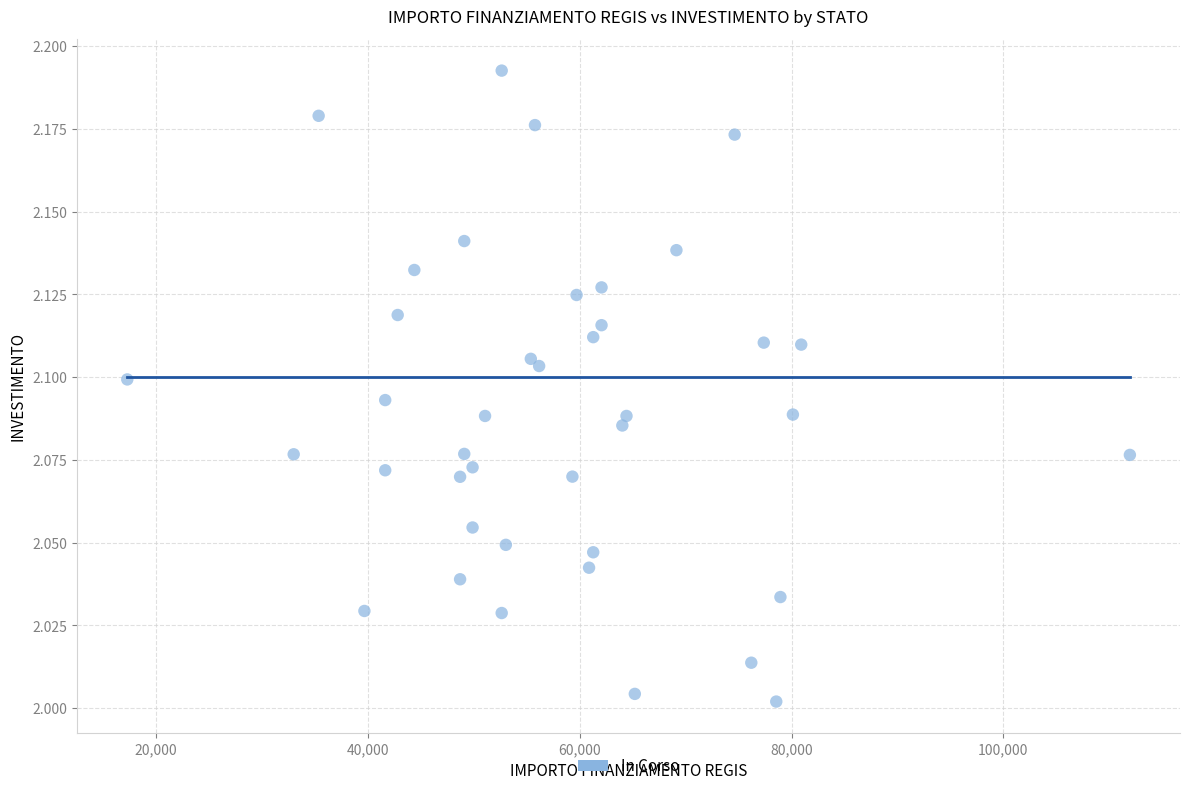

What is the range of X values (max minus min)?

94665.7